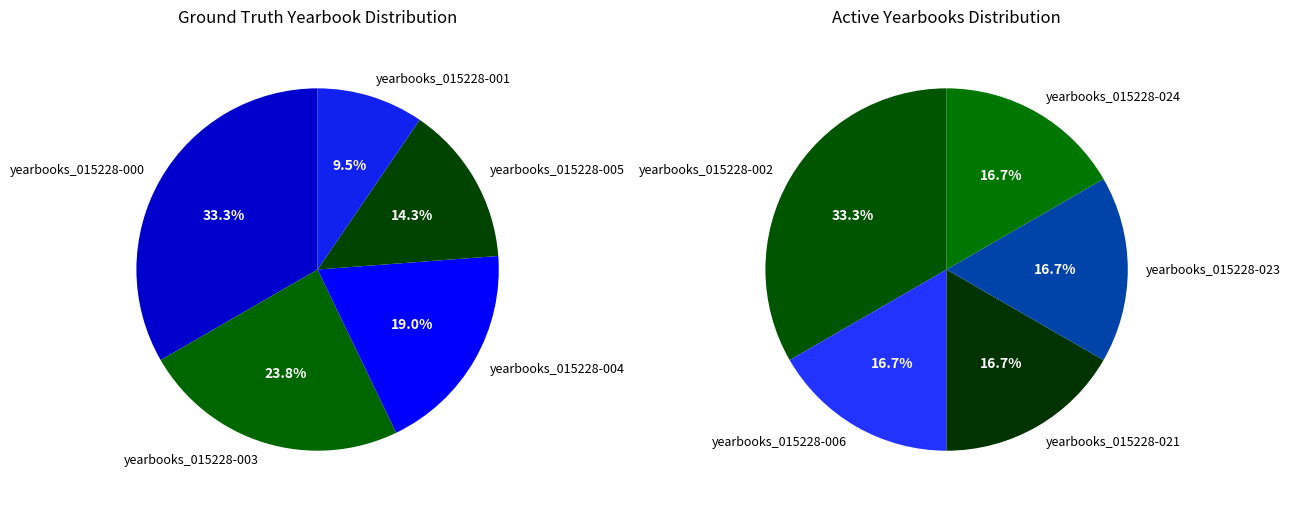

How many segments does this pie chart have?

10